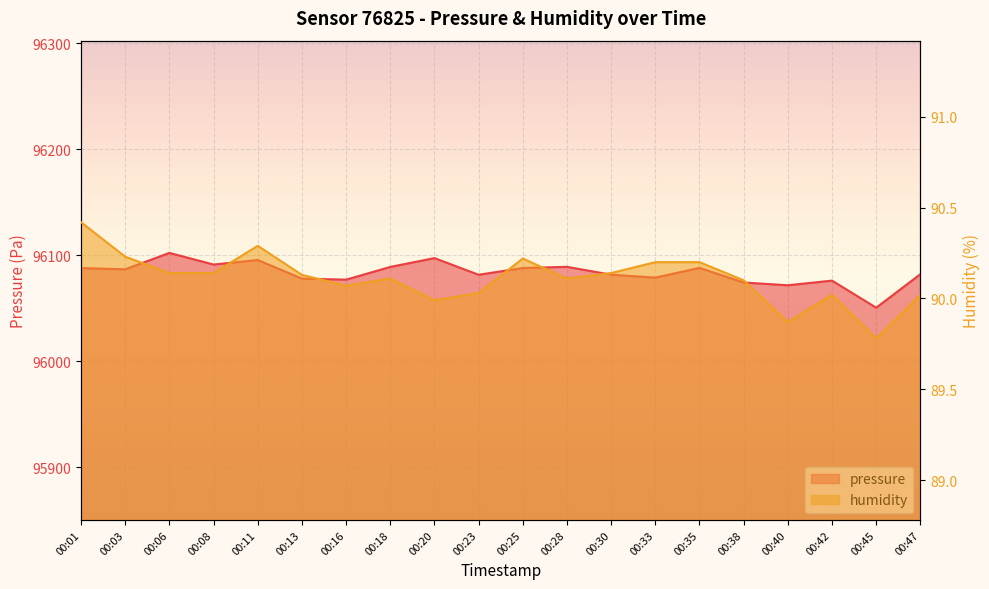

What is the average value of the humidity series?

90.1